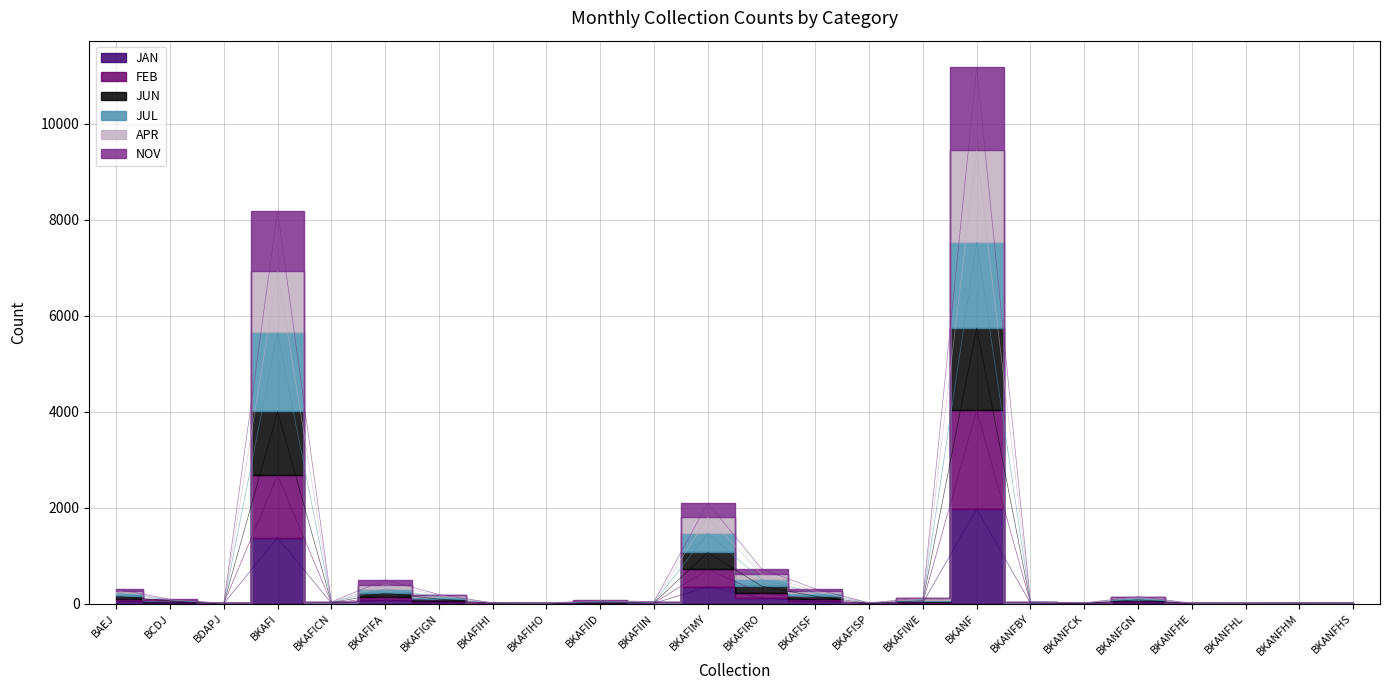

How many interior local peaks does the FEB series have?

7